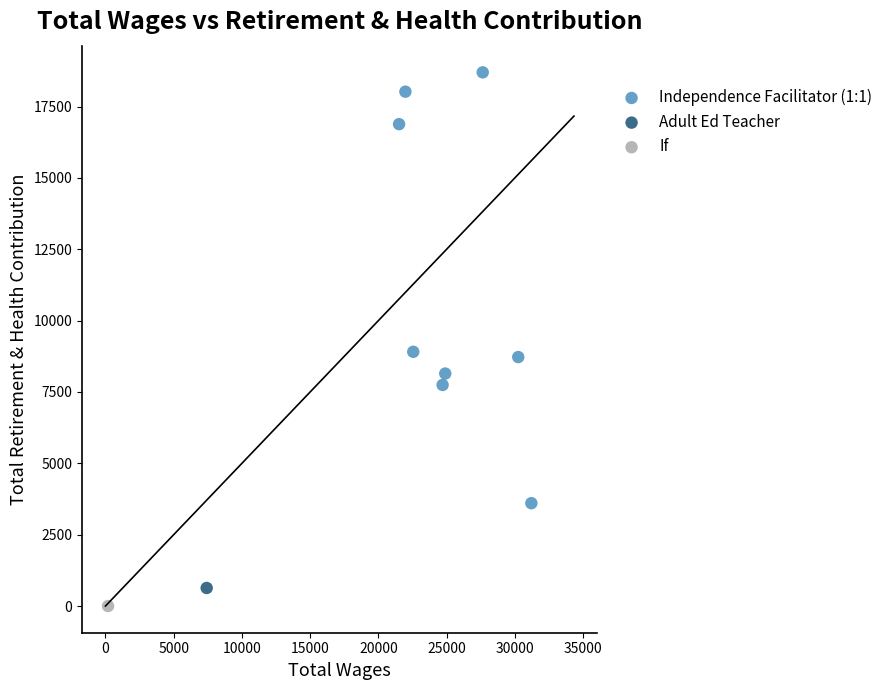

What are all the series names shown in the legend?

Independence Facilitator (1:1), Adult Ed Teacher, If